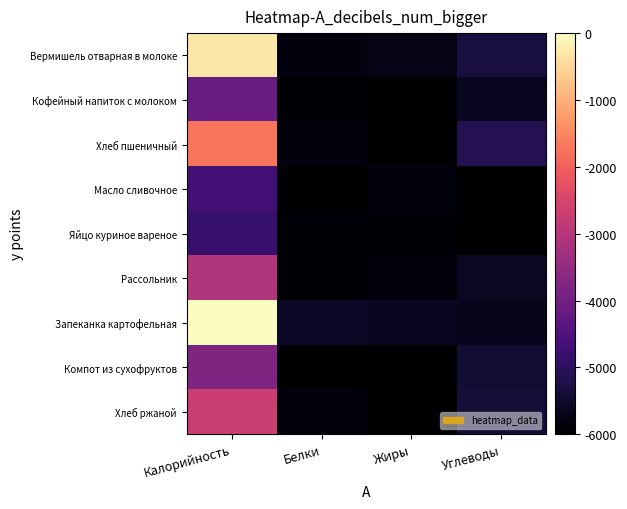

At which category is the sum across all series the highest?

Калорийность